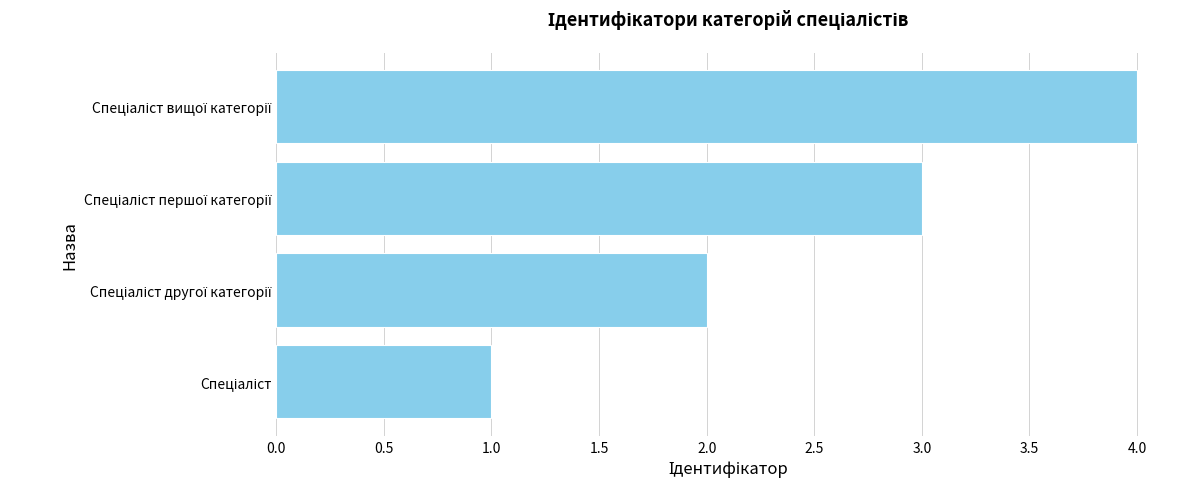

What is the difference between the maximum and minimum values?

3